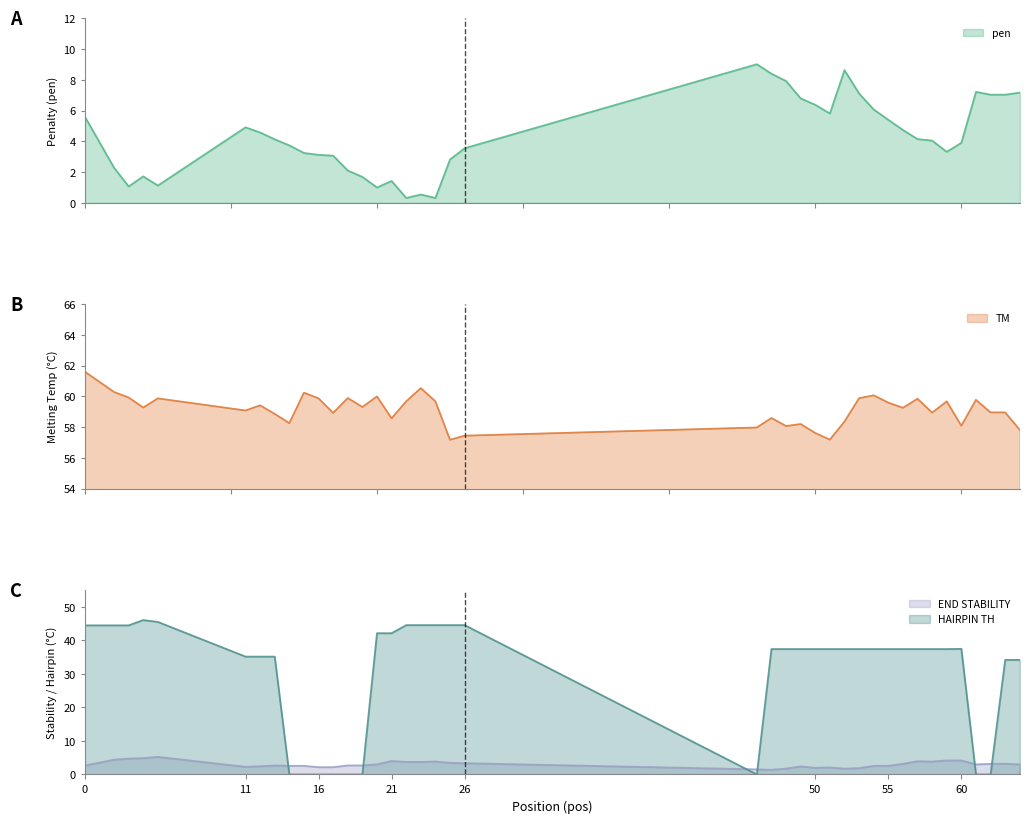

What is the lowest value of the END STABILITY series?

1.4